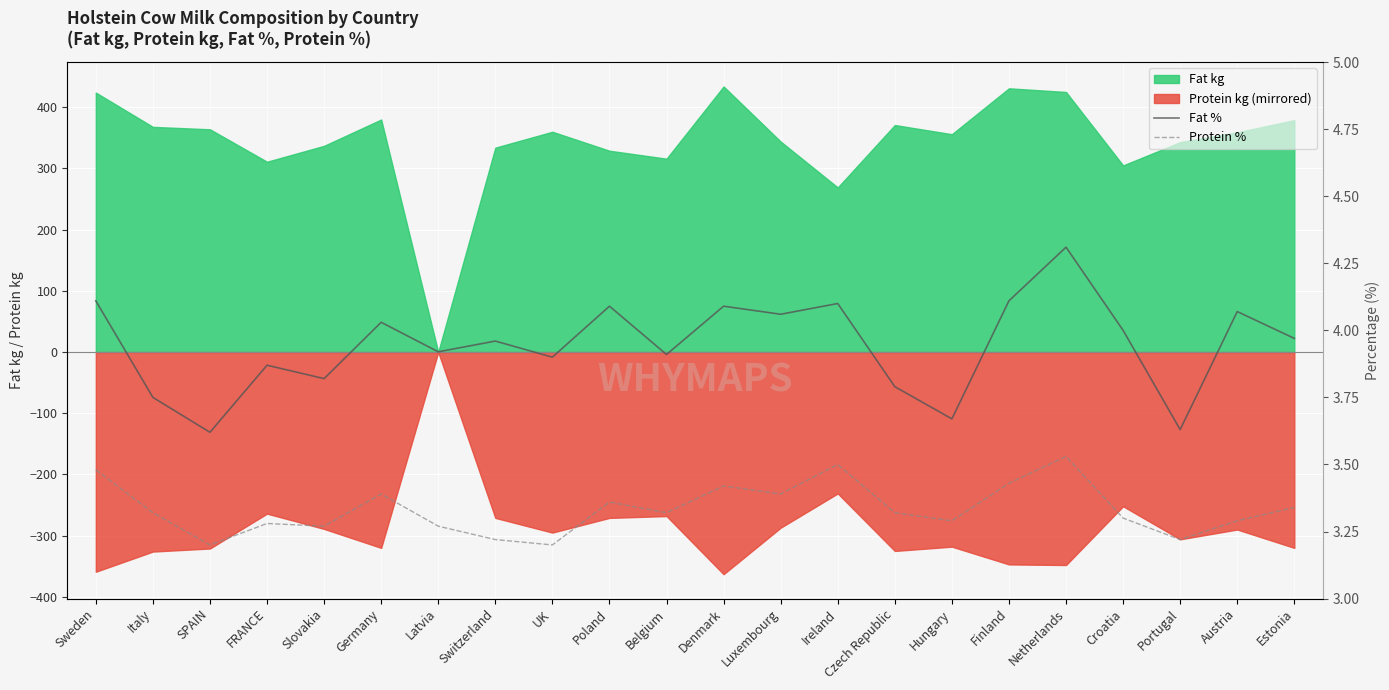

Which label corresponds to the smallest value in the chart?

SPAIN